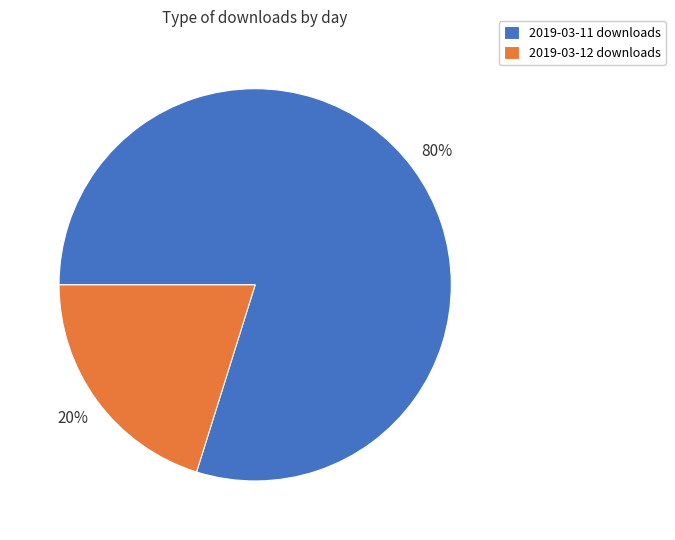

What percentage is the 2019-03-12 slice, to the nearest percent?

20%